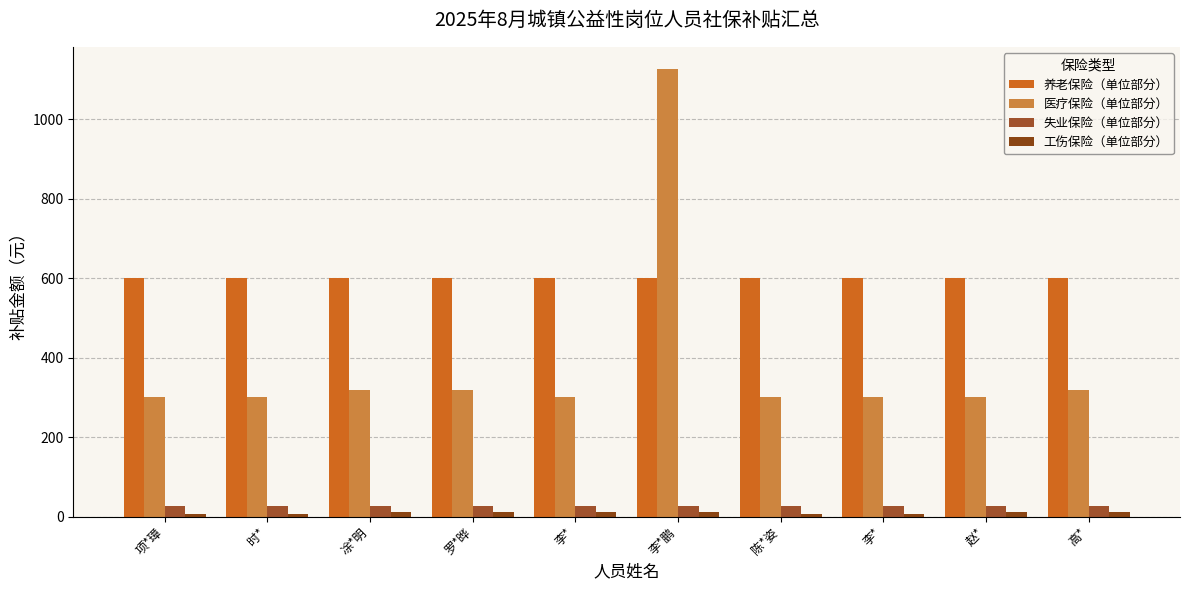

Which category has the highest value across all series?

李*鹏